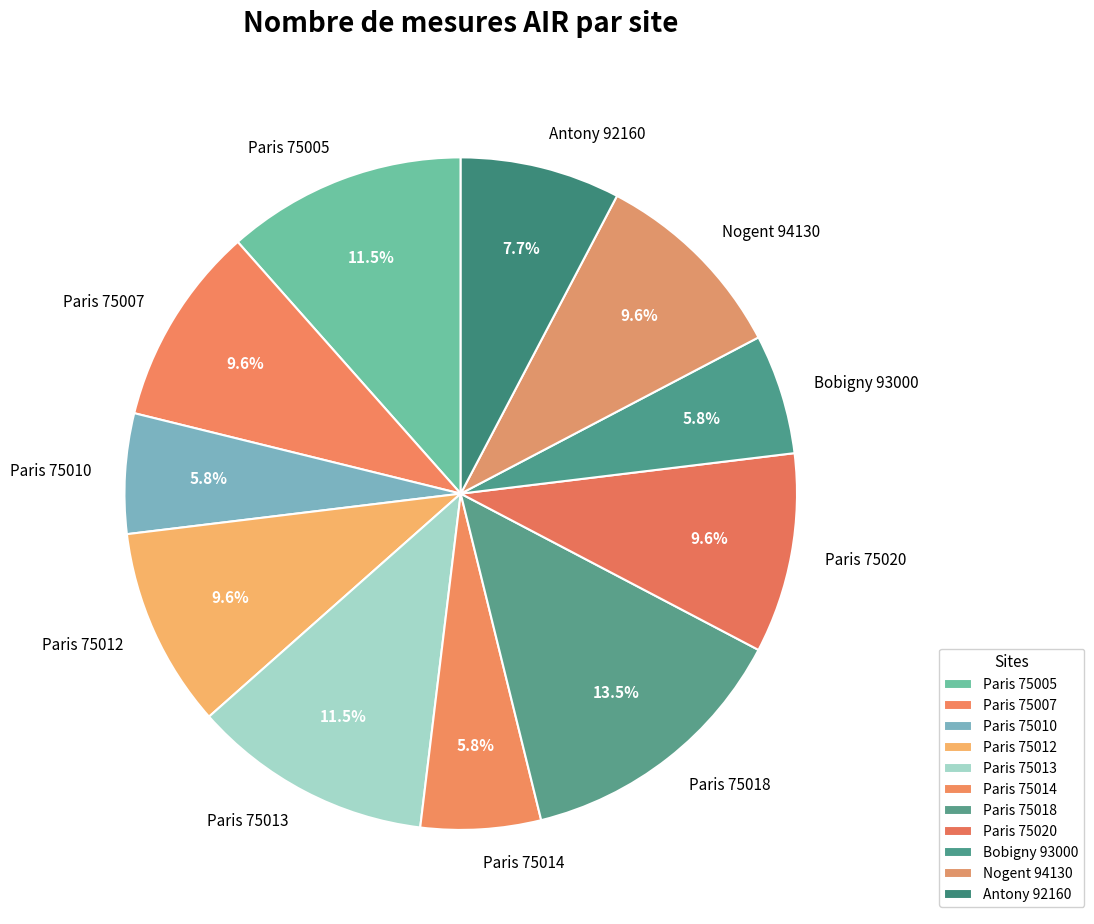

What is the largest slice in the pie chart?

Paris 75018